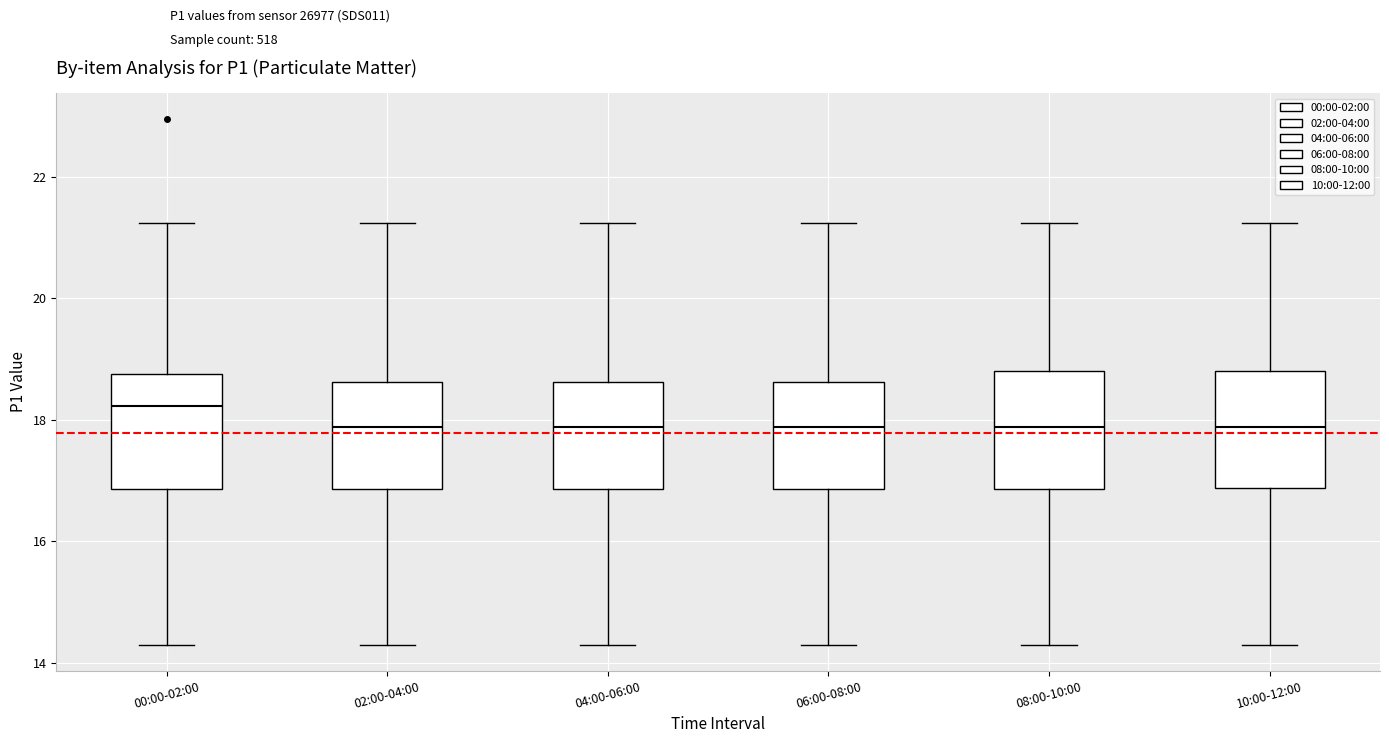

Reading left to right, read every box against the y-axis: the position of its median line, the range the box covers, and the ends of its whiskers. The values are not printed on the chart, so give them approximately, as read against the axis.

00:00-02:00: median 18.2, box 16.8 to 18.8, whiskers 14.4 to 21.2
02:00-04:00: median 17.8, box 16.8 to 18.6, whiskers 14.4 to 21.2
04:00-06:00: median 17.8, box 16.8 to 18.6, whiskers 14.4 to 21.2
06:00-08:00: median 17.8, box 16.8 to 18.6, whiskers 14.4 to 21.2
08:00-10:00: median 17.8, box 16.8 to 18.8, whiskers 14.4 to 21.2
10:00-12:00: median 17.8, box 16.8 to 18.8, whiskers 14.4 to 21.2